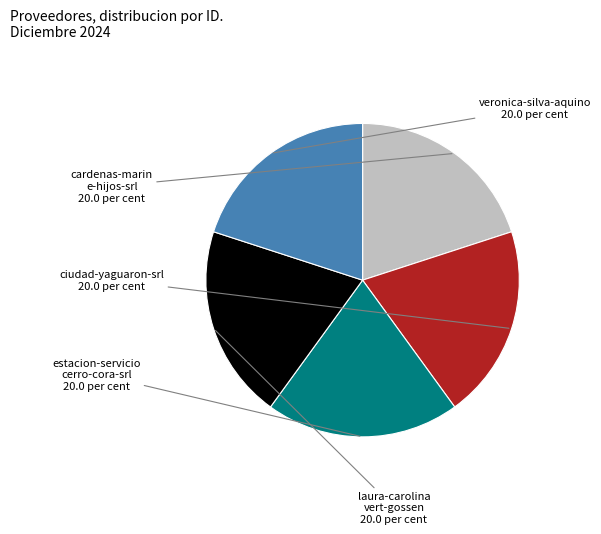

Does any single category account for the majority?

No